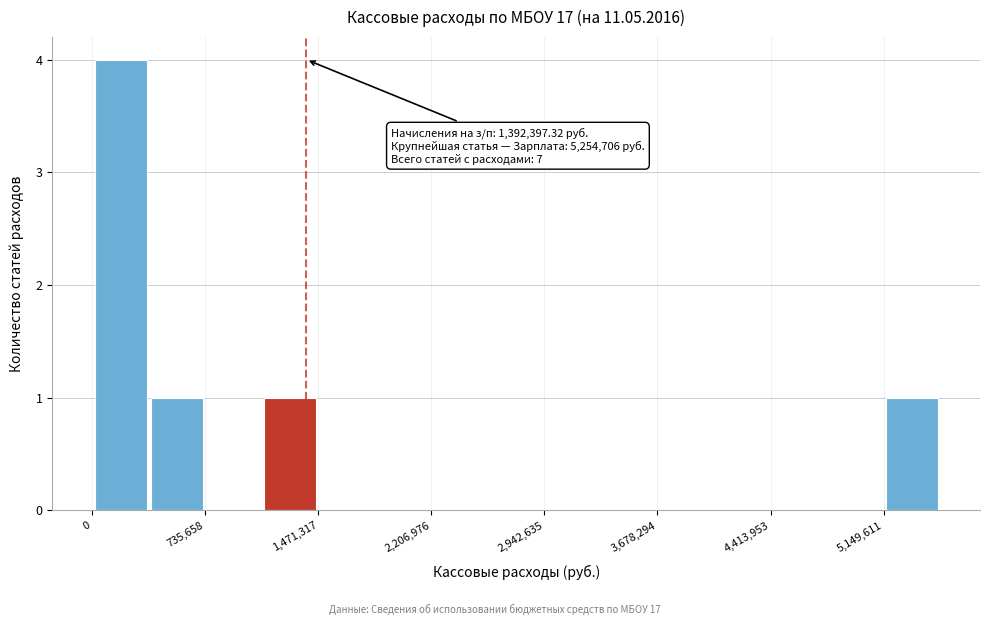

Around what value on the x-axis is the tallest bar? Give the approximate position of its centre, as read against the axis.

200000